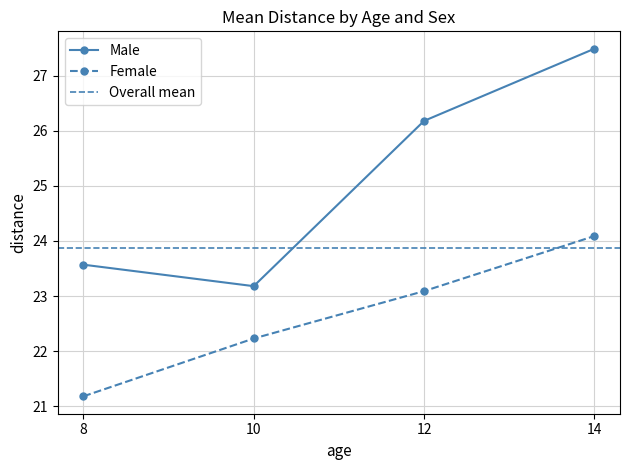

What is the value of the Female point at the 3rd from the left?

23.1